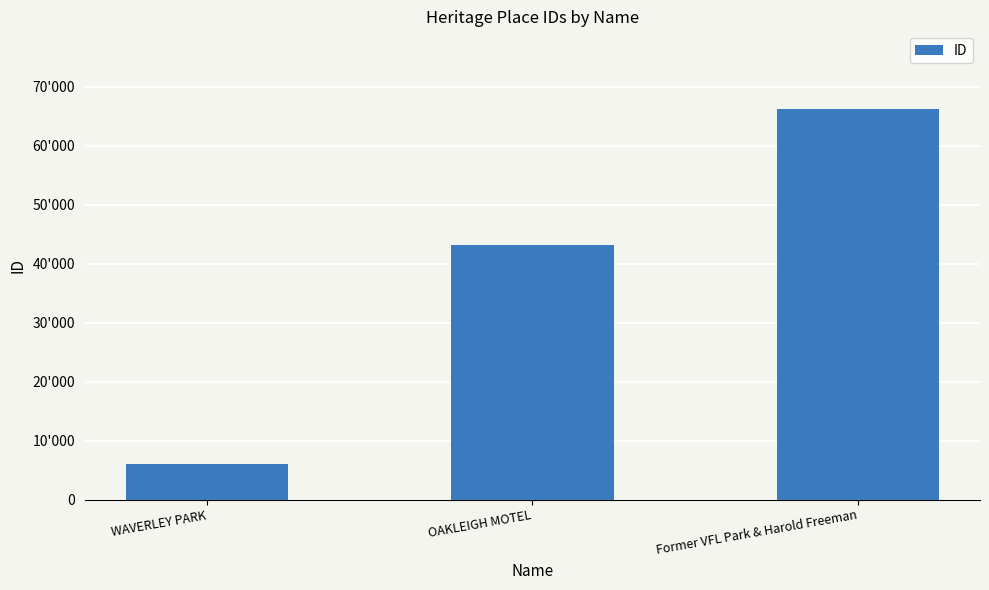

What is the label of the 3rd bar from the left?

Former VFL Park & Harold Freeman